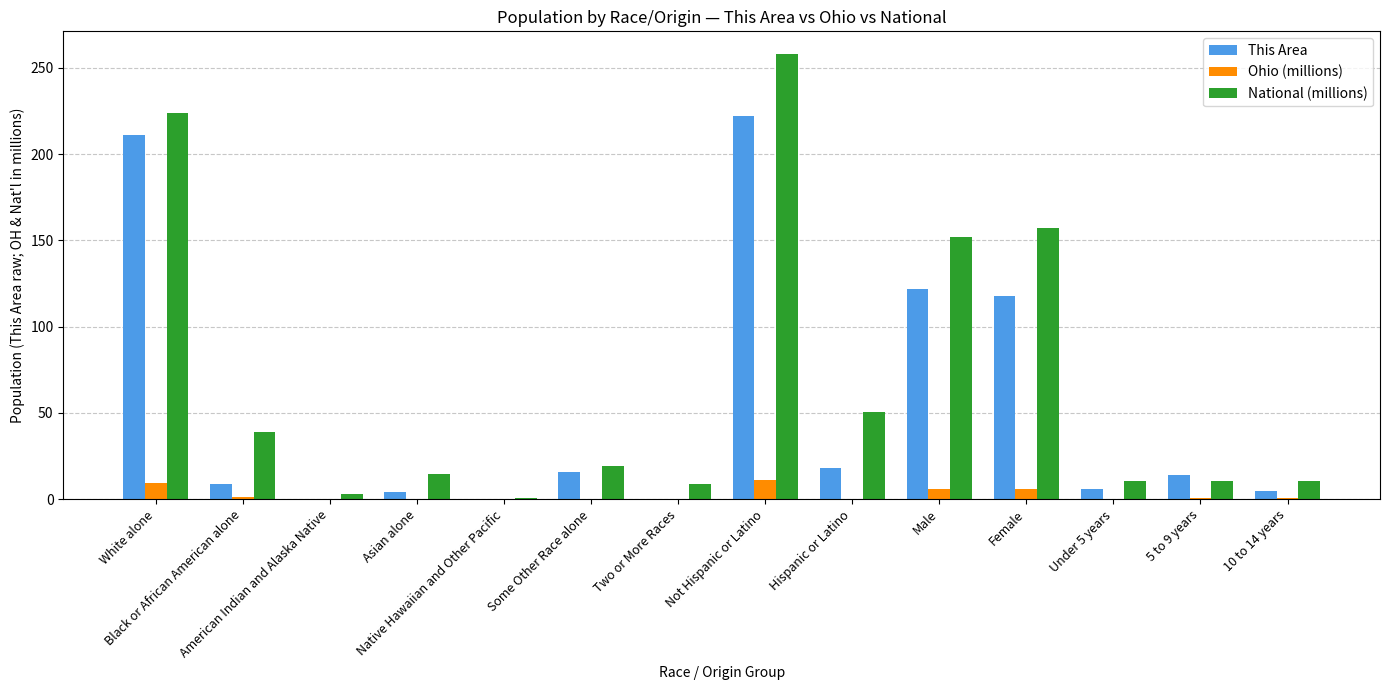

What is the sum of all National (millions) values?

957.5